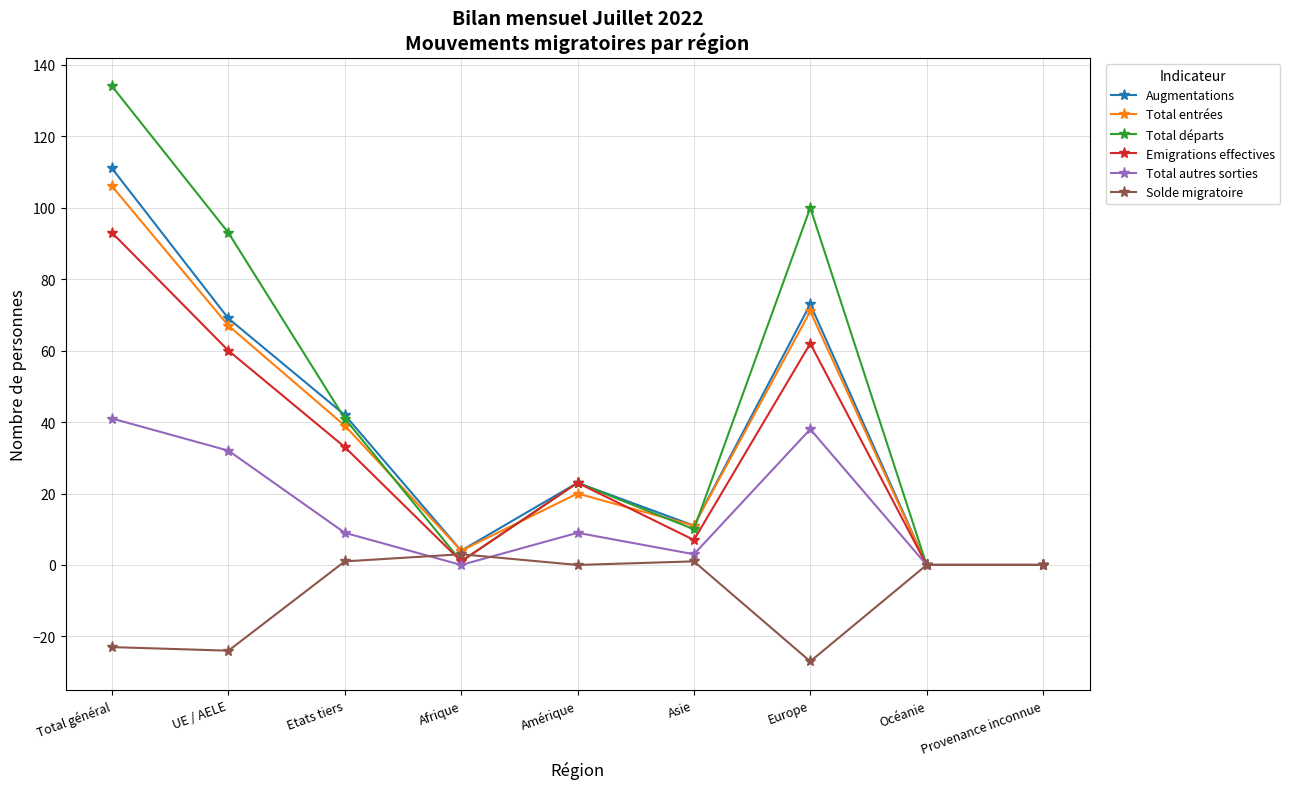

Between UE / AELE and Asie, which series saw the biggest shift?

Total départs